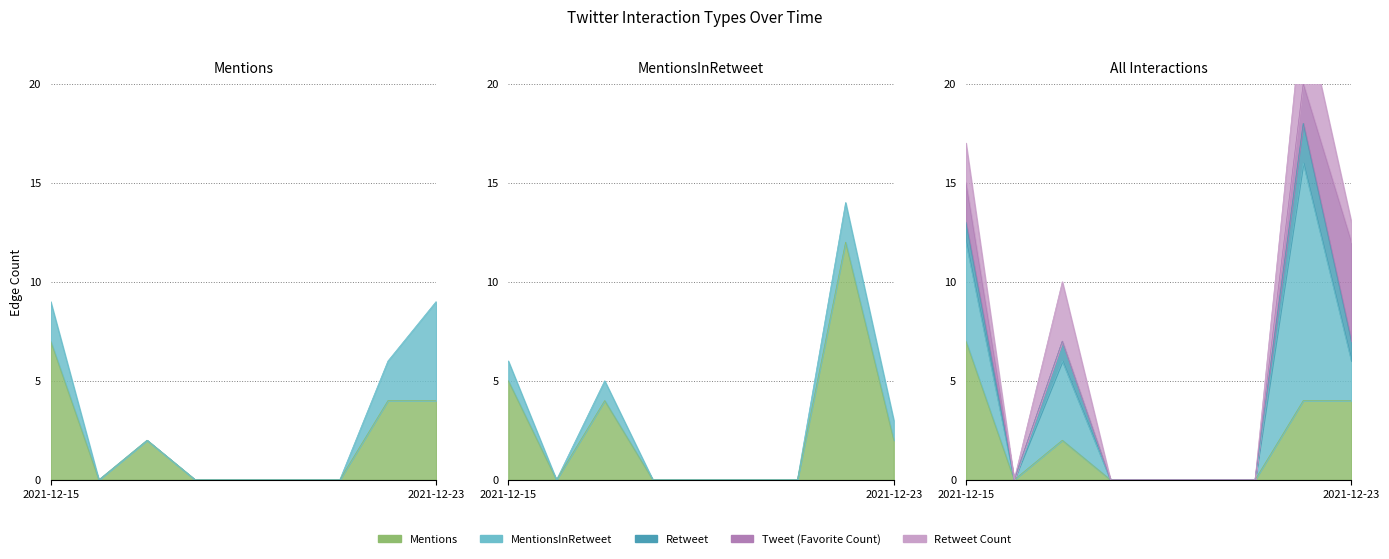

The Retweet series shows 1 at 2021-12-23. True or false?

True